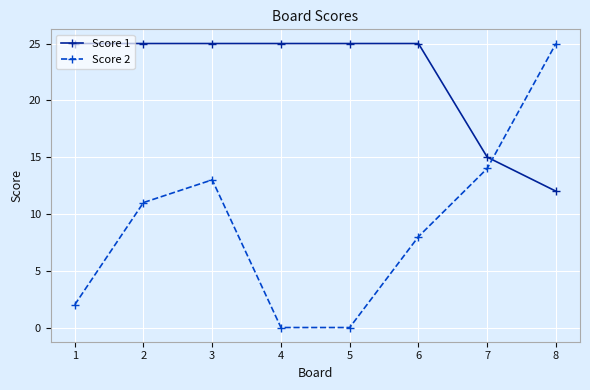

Rank the series at 6 from highest to lowest value.

Score 1, Score 2